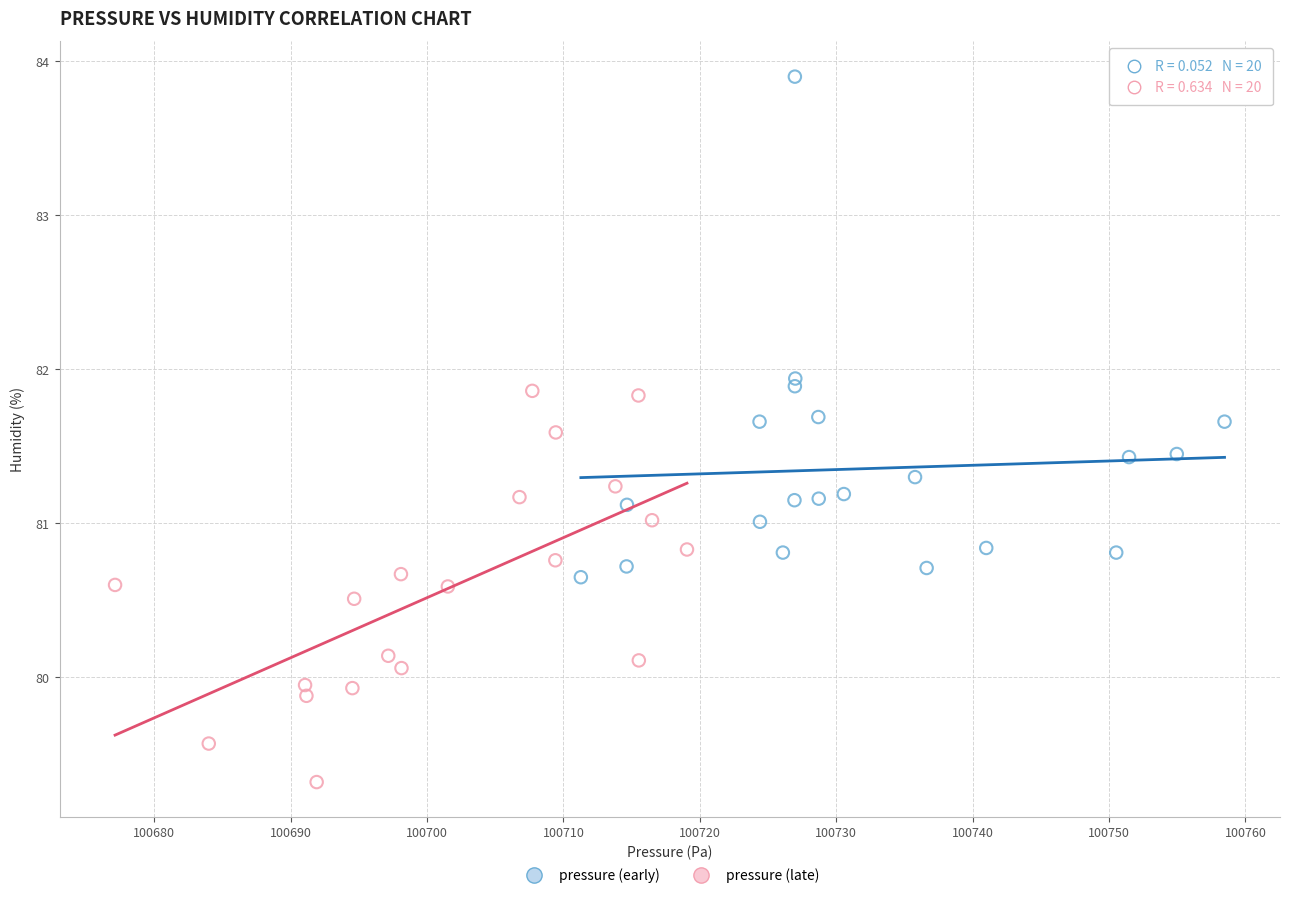

Which series reaches the maximum Y coordinate?

pressure (early)